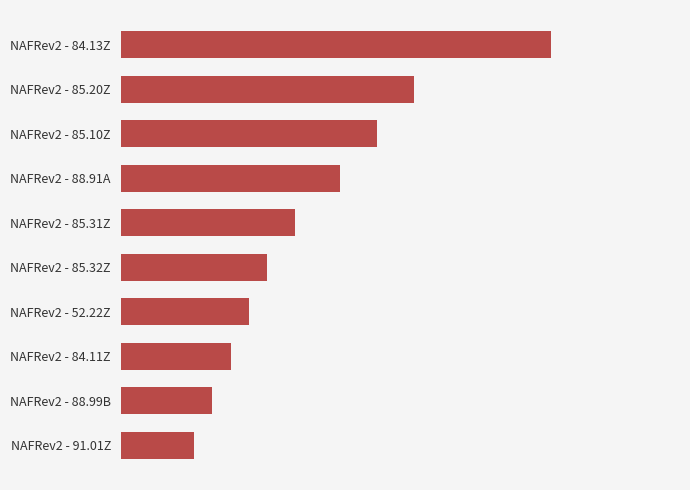

Are the bars horizontal?

Yes